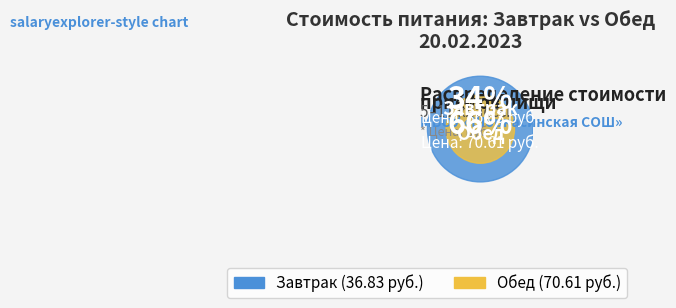

What is the change in value from Завтрак to Обед?

+33.8